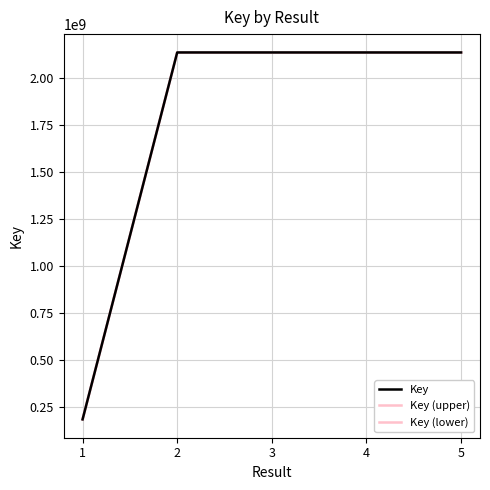

What is the spread (max minus min) of values at 5?

855.1